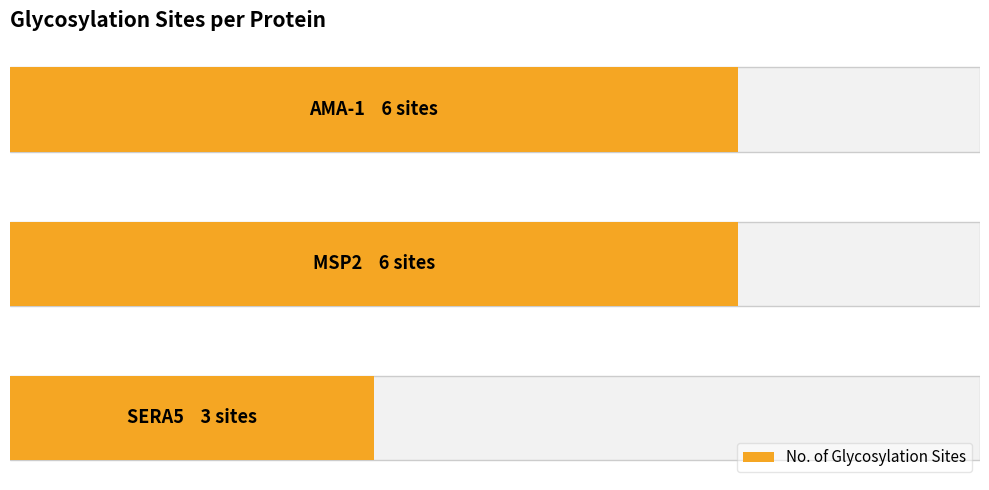

Are the bars horizontal?

Yes